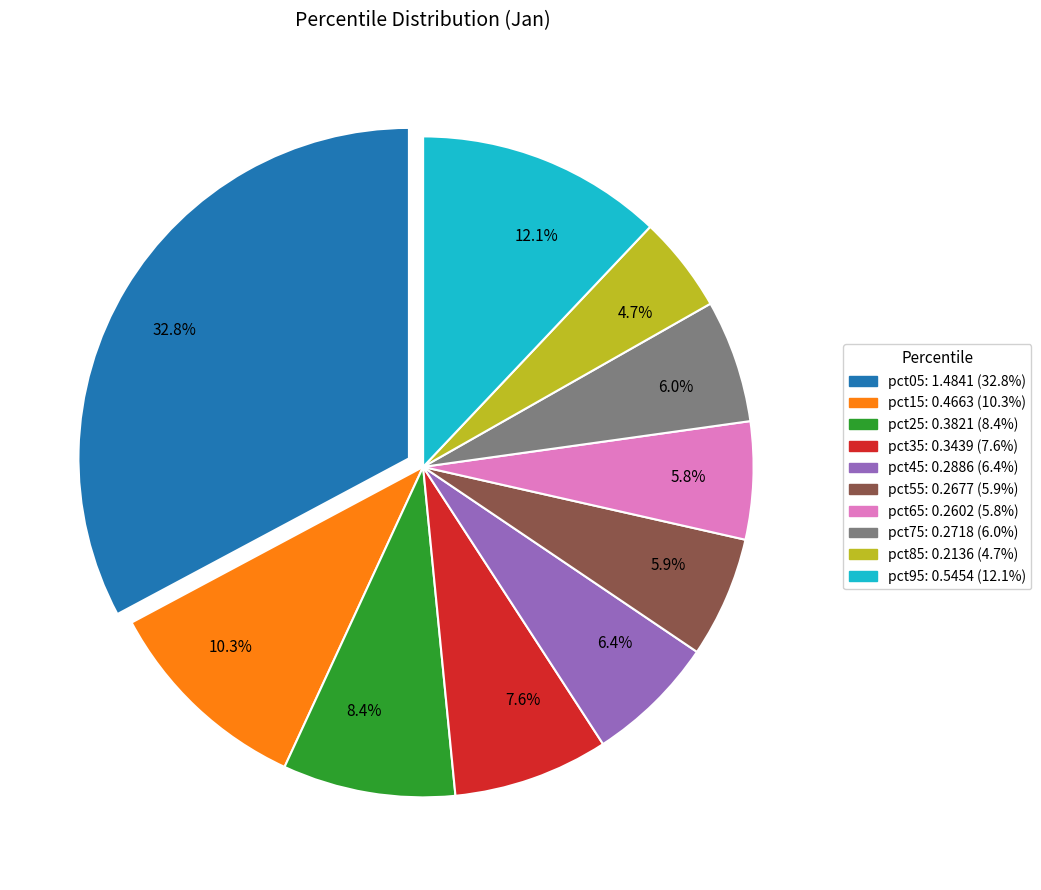

Approximately how many times larger is the value at 8.4% compared to 32.8%?

0.3